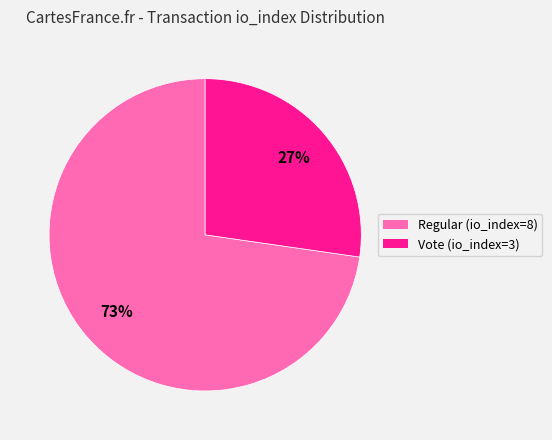

Which category has the biggest portion of the pie?

Regular (io_index=8)